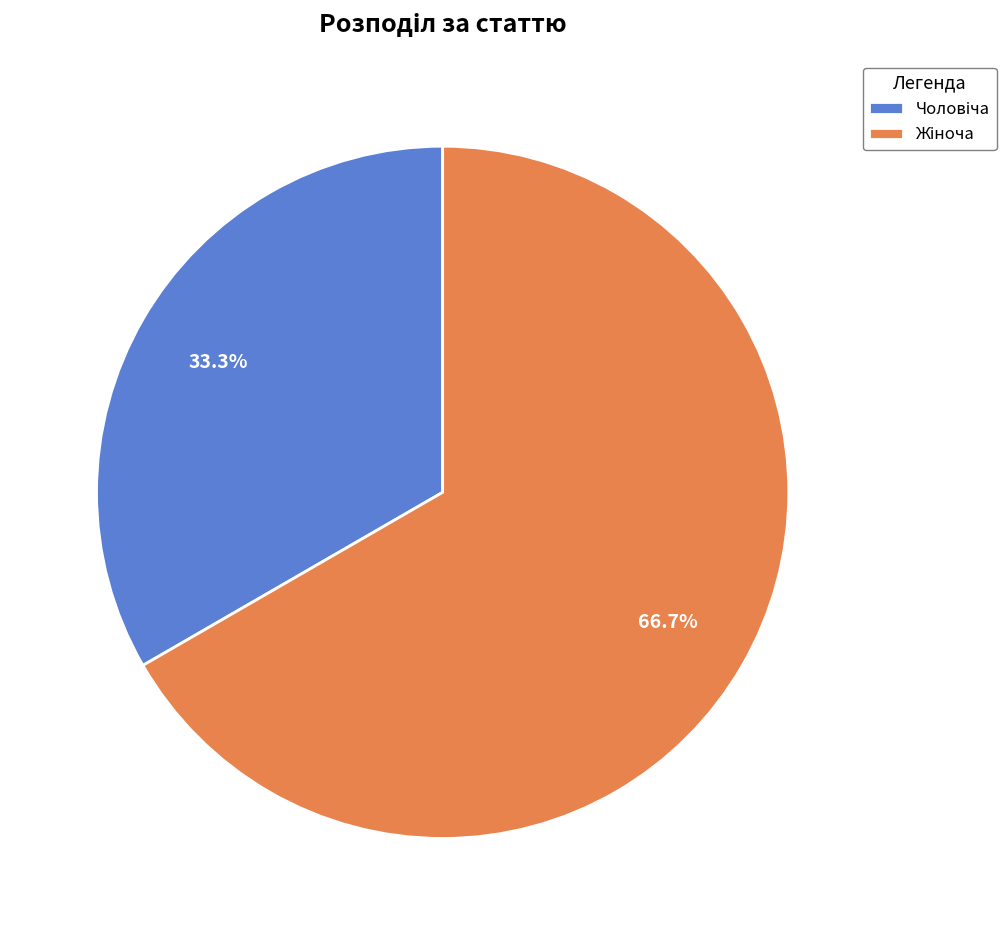

Does any single category account for the majority?

Yes